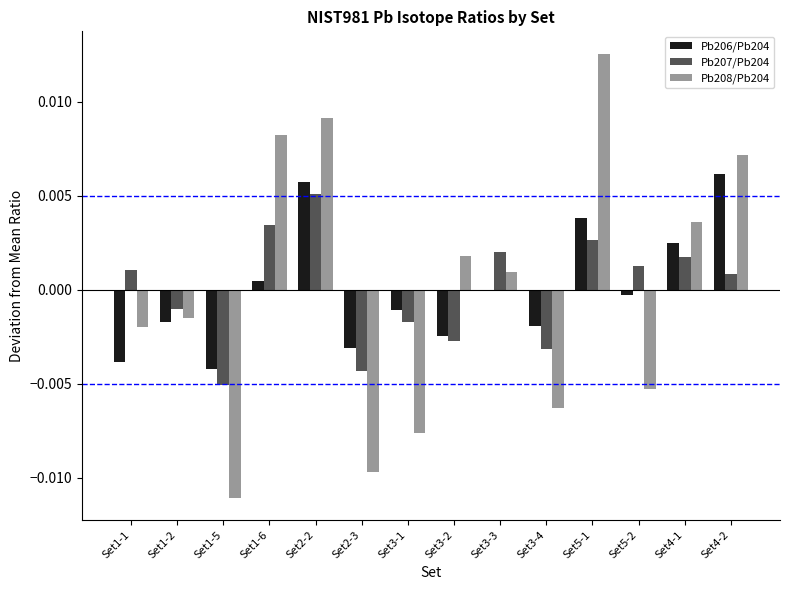

The Pb207/Pb204 series shows -0.0 at Set1-5. True or false?

True